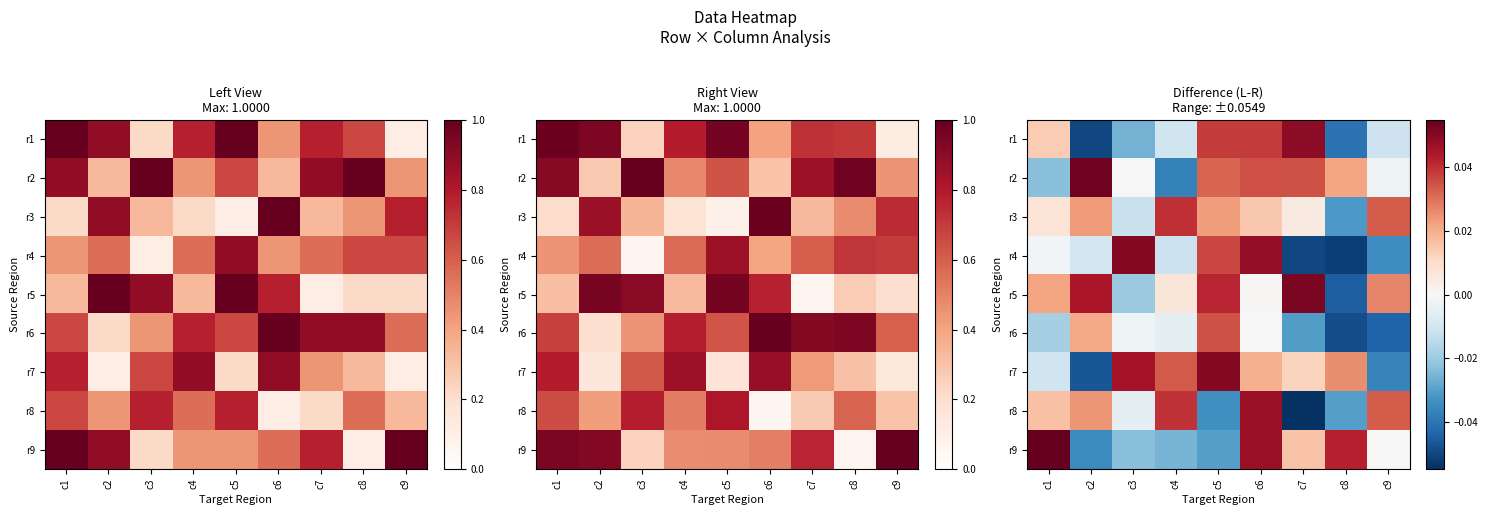

True or false: r1 has a value of 0.0 at c7.

False